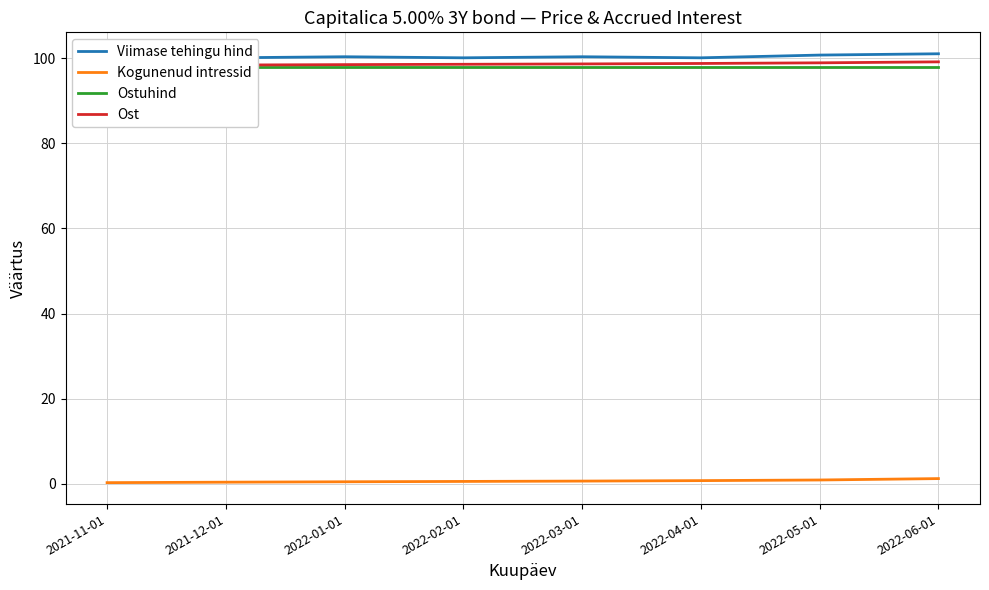

What is the value of the Kogunenud intressid point at the 7th from the left?

0.9